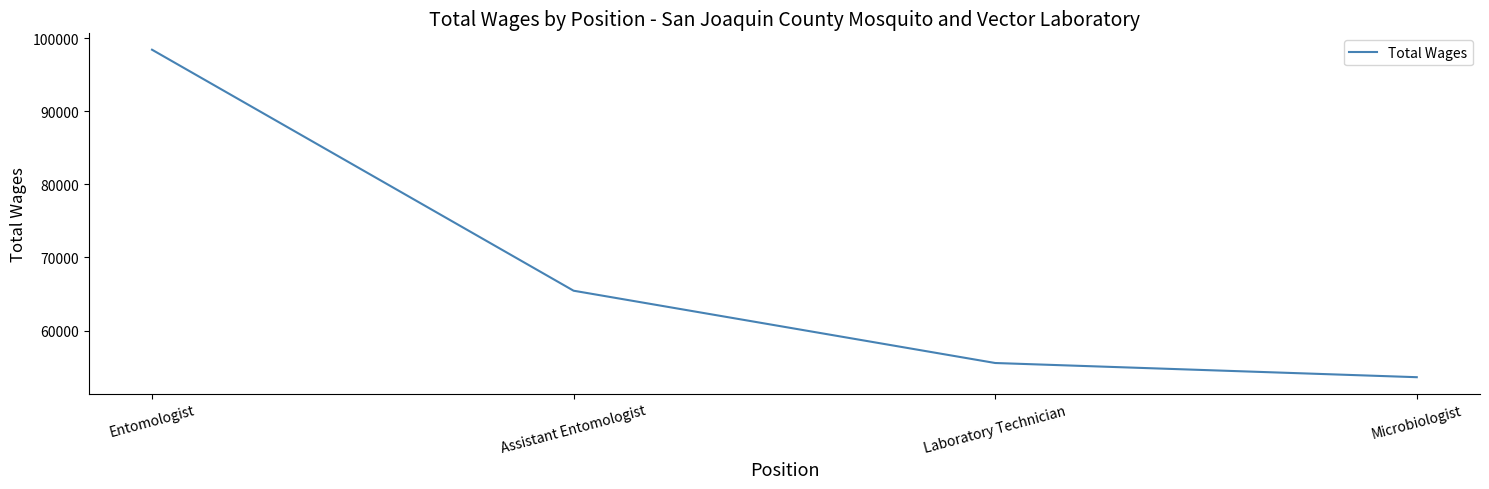

Is this an area chart (filled region under the line)?

No